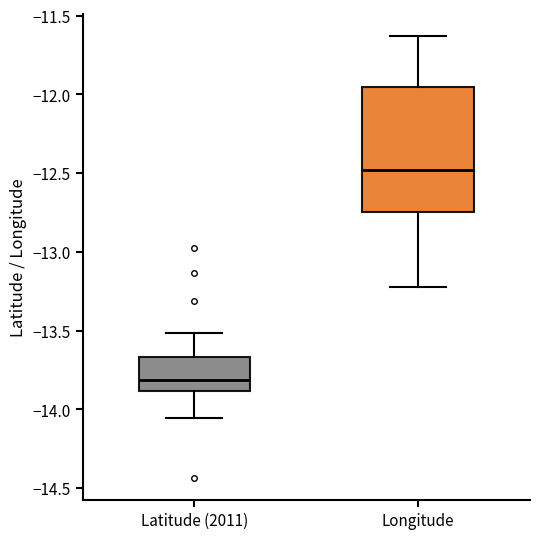

Reading left to right, transcribe this box plot: for each box, give where its median line is, the range the box spans, and where its two whiskers end, as read against the y-axis. The values are not printed on the chart, so give them approximately, as read against the axis.

Latitude (2011): median -13.80, box -13.90 to -13.65, whiskers -14.05 to -13.50
Longitude: median -12.50, box -12.75 to -11.95, whiskers -13.20 to -11.65